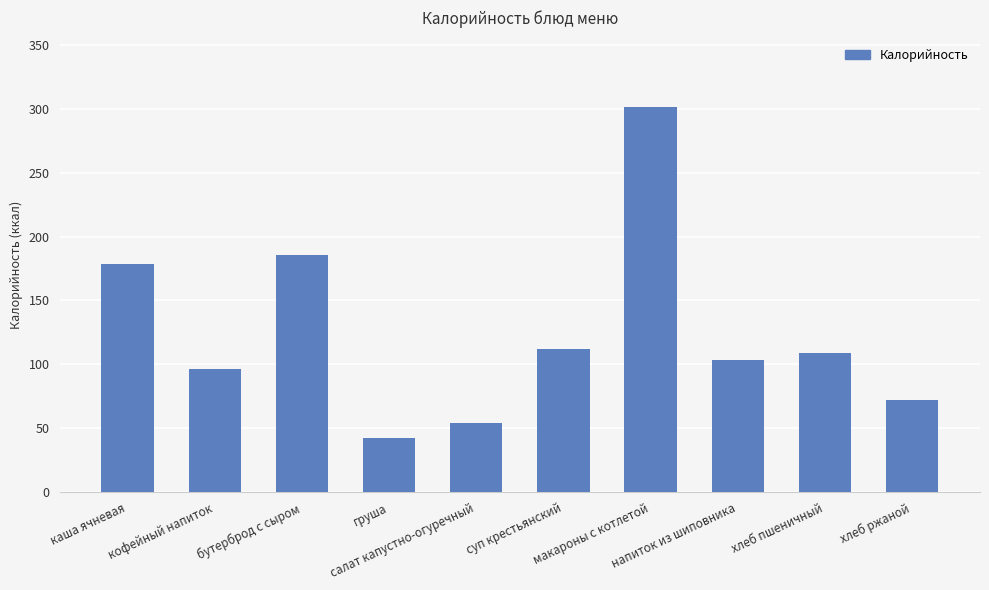

What is the value of the 9th bar from the left?

108.9